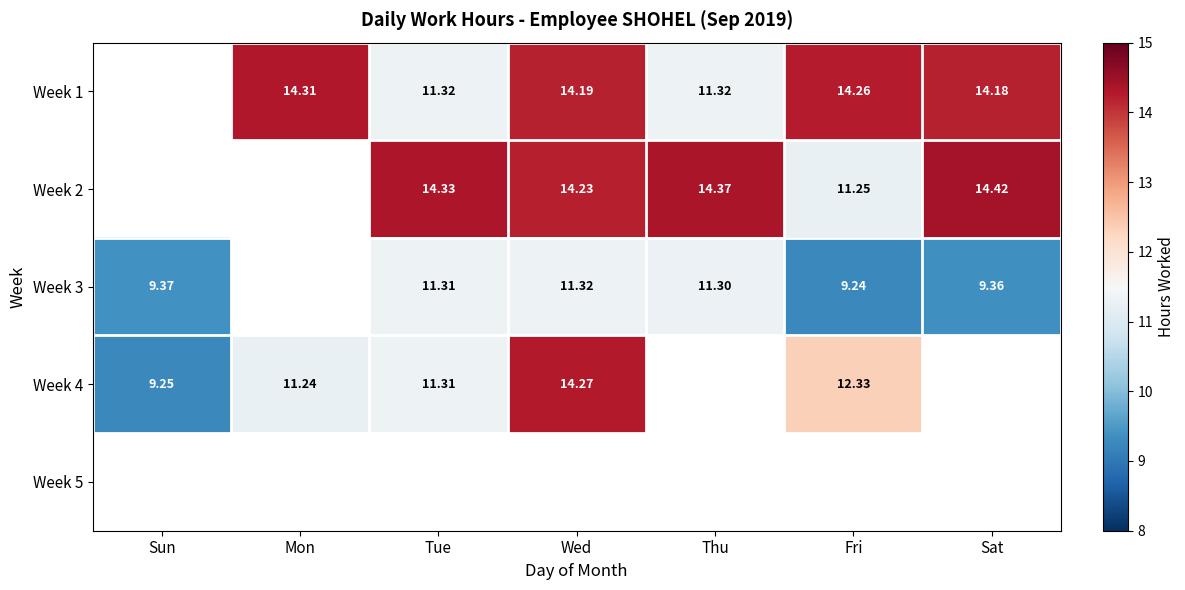

Is the value of Week 4 at Tue greater than the value of Week 3 at Wed?

No